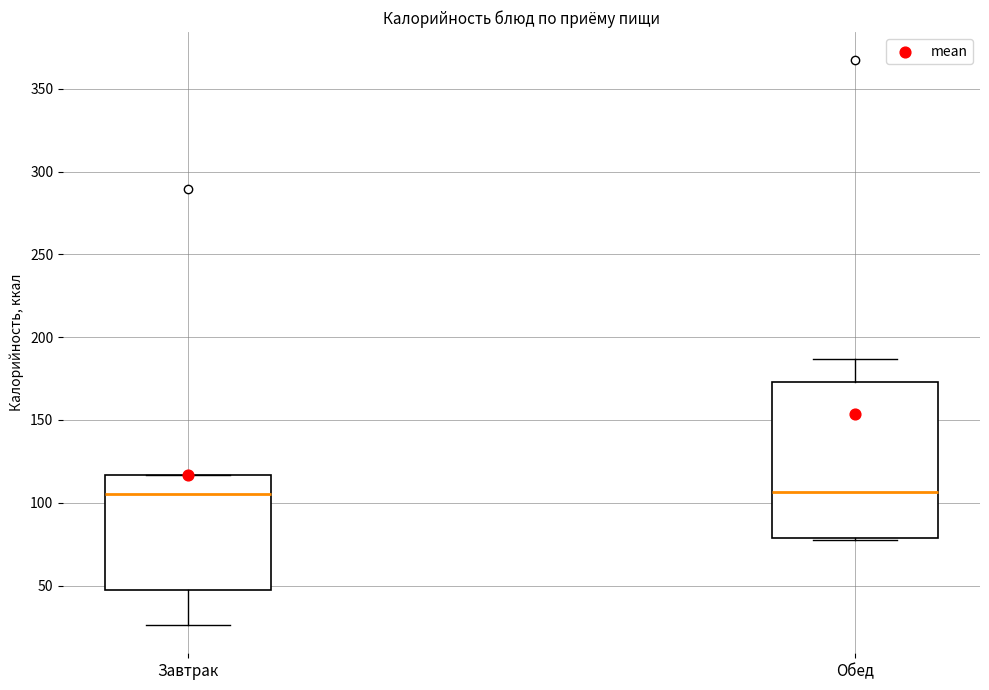

Reading left to right, read every box against the y-axis: the position of its median line, the range the box covers, and the ends of its whiskers. The values are not printed on the chart, so give them approximately, as read against the axis.

Завтрак: median 105, box 45 to 115, whiskers 25 to 115
Обед: median 105, box 80 to 175, whiskers 75 to 185